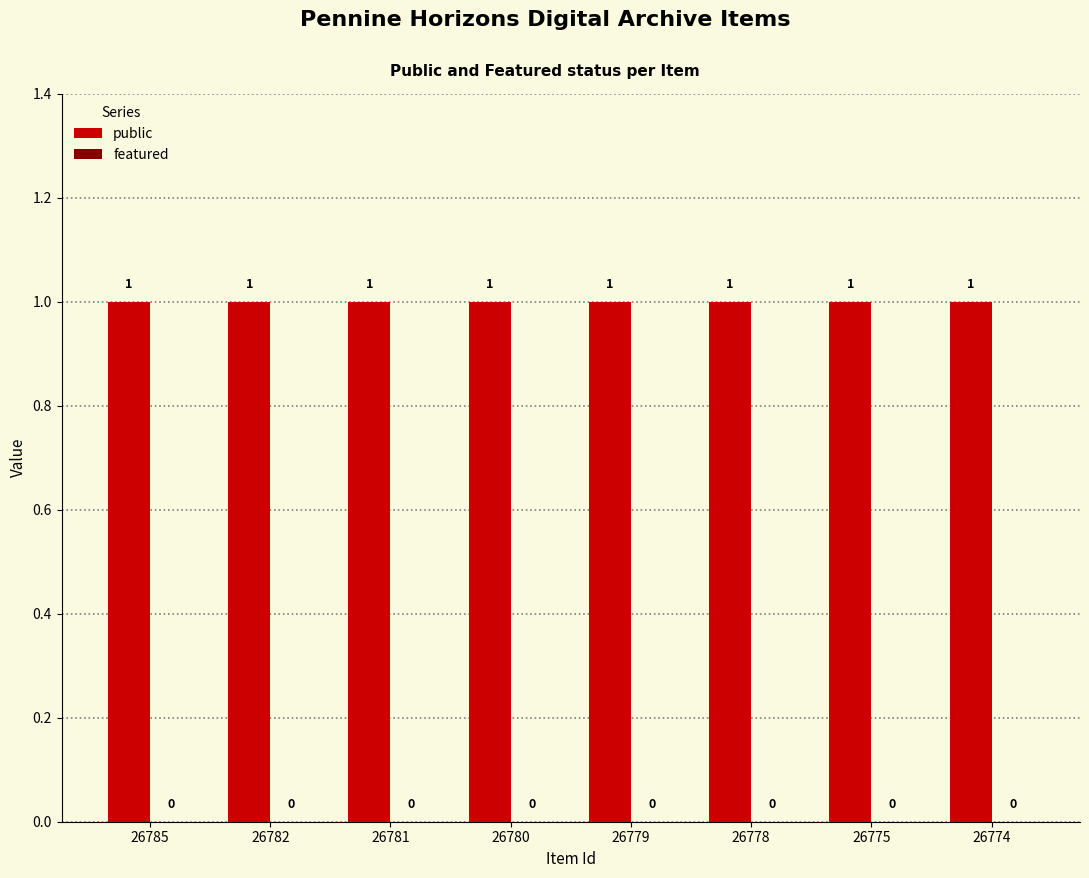

What is the minimum value for public?

1